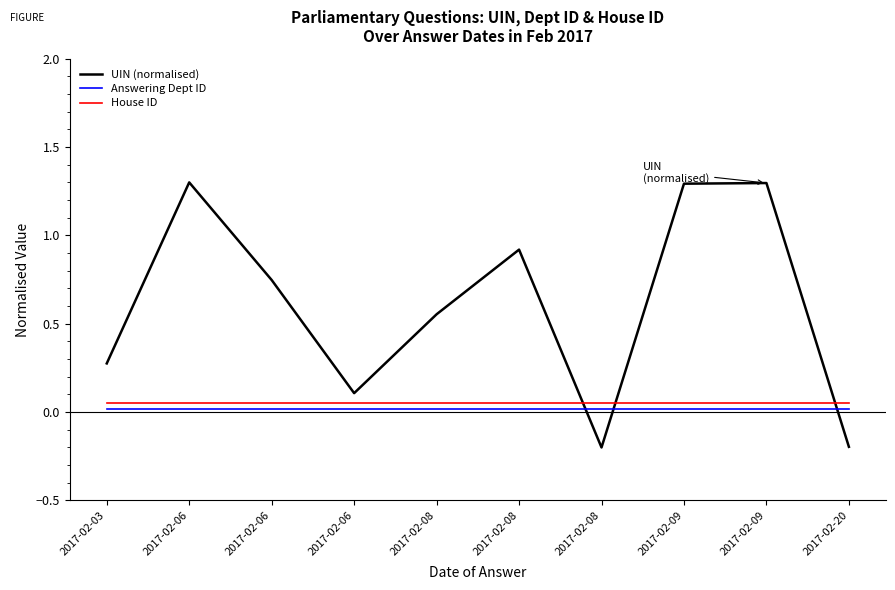

How many lines are shown in the chart?

3